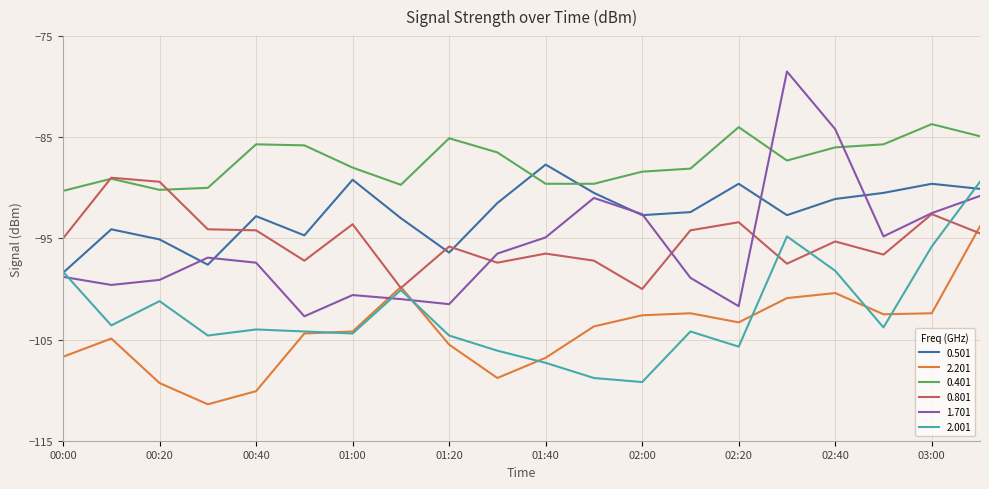

Which series has the largest total across all categories?

0.401